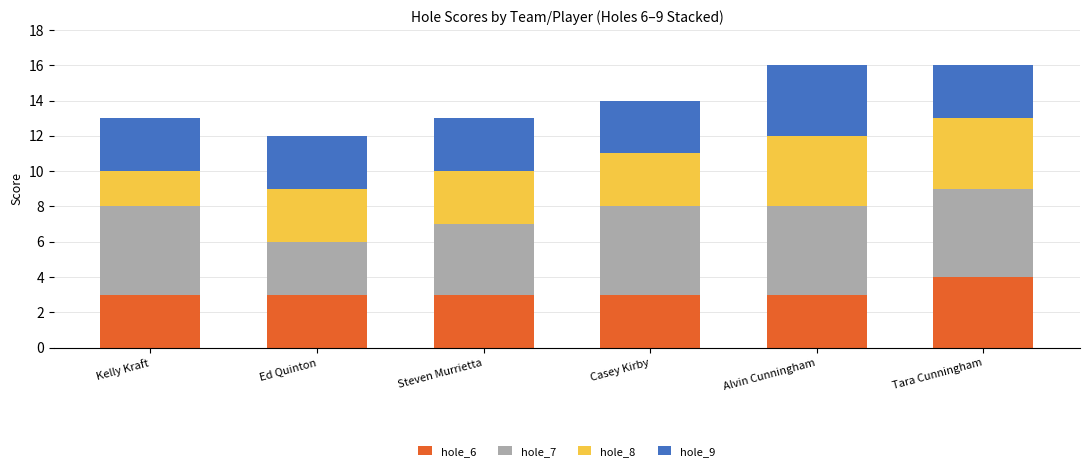

The value of hole_6 at Ed Quinton is 5. True or false?

False